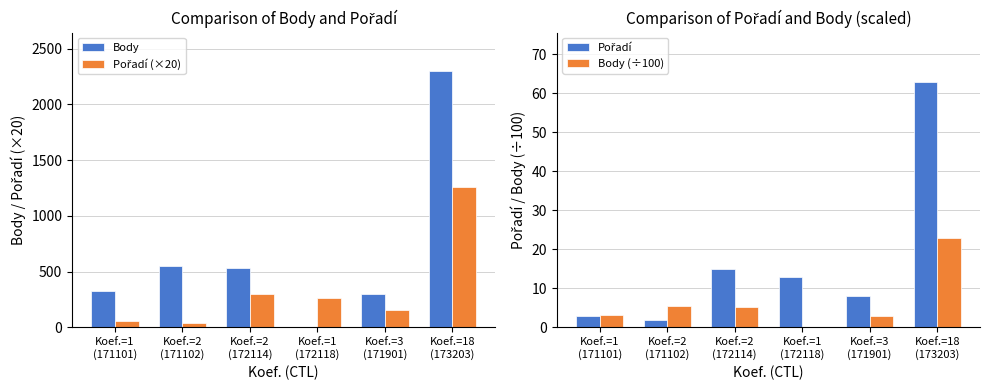

What is the difference between the Pořadí values at Koef.=3
(171901) and Koef.=1
(171101)?

5.0